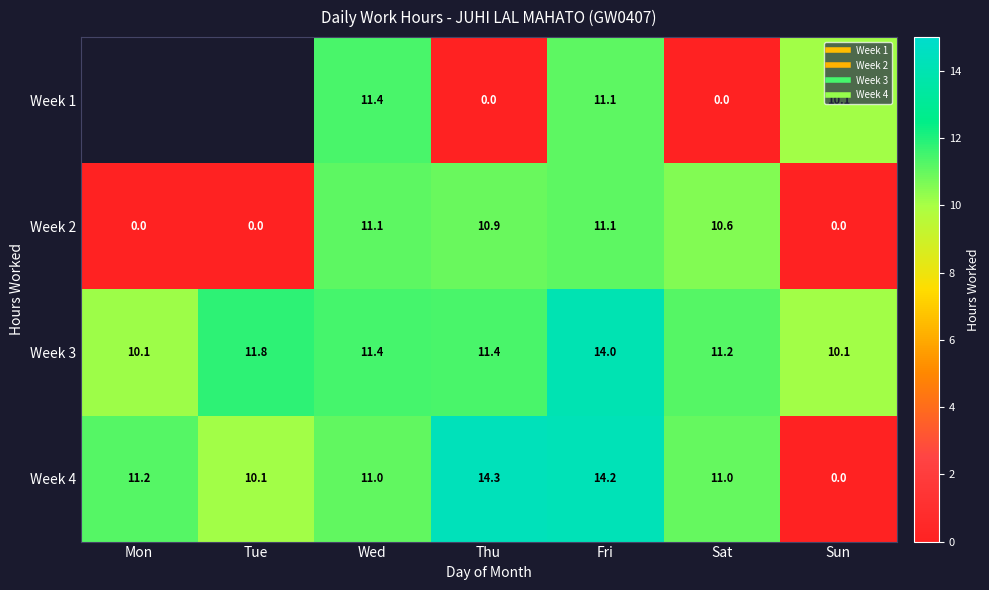

At which category does the chart reach its minimum across all series?

Thu